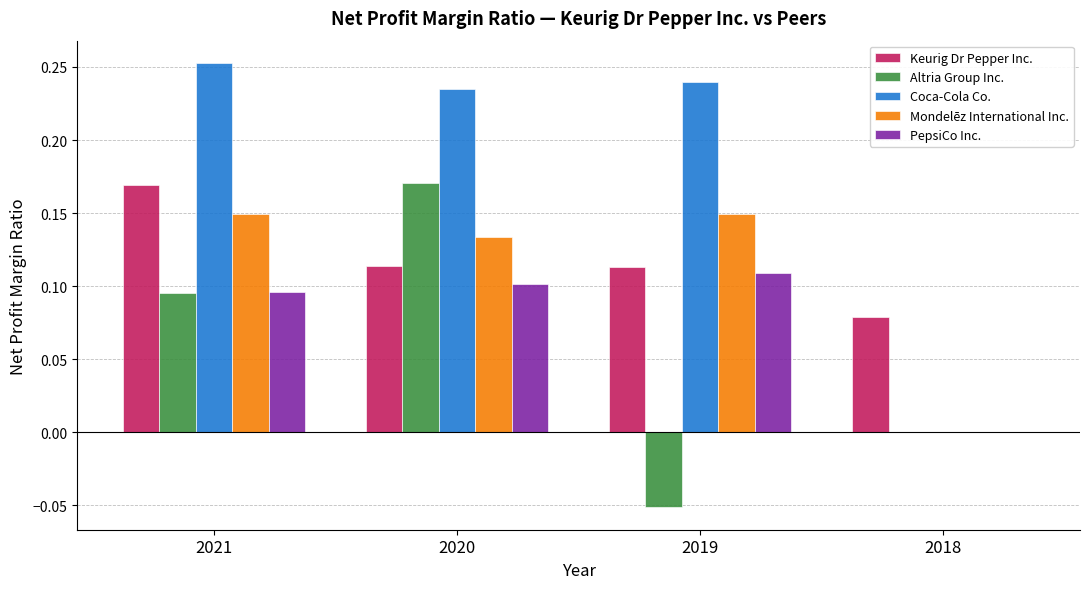

What are all the series names shown in the legend?

Keurig Dr Pepper Inc., Altria Group Inc., Coca-Cola Co., Mondelēz International Inc., PepsiCo Inc.